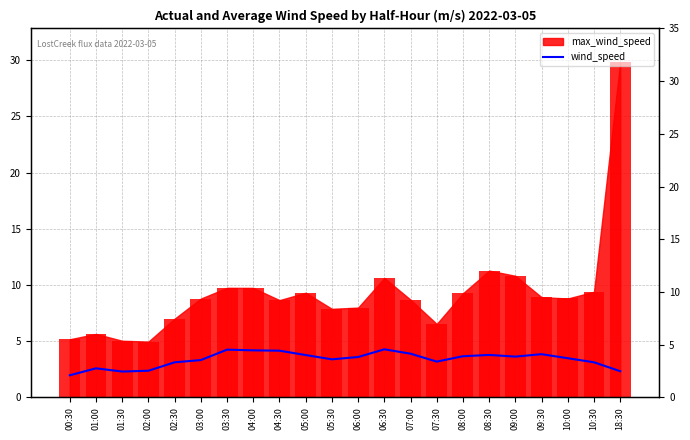

Reading right to left, extract all data points from this chart.

18:30=2.3	10:30=3.1	10:00=3.5	09:30=3.8	09:00=3.6	08:30=3.8	08:00=3.7	07:30=3.2	07:00=3.9	06:30=4.3	06:00=3.6	05:30=3.4	05:00=3.8	04:30=4.1	04:00=4.2	03:30=4.2	03:00=3.3	02:30=3.1	02:00=2.4	01:30=2.3	01:00=2.6	00:30=2.0